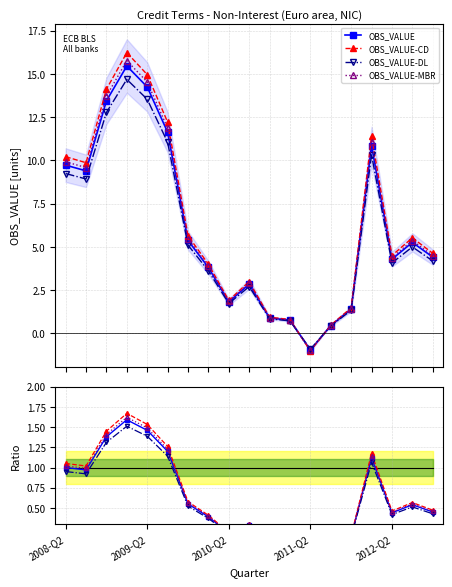

How many values in the OBS_VALUE series are below 0?

1